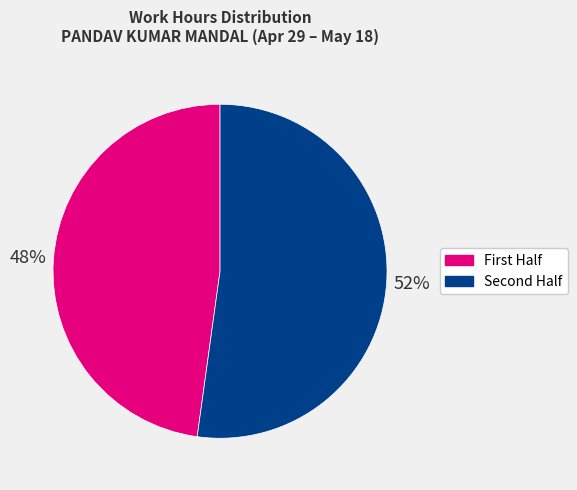

Does any single category account for the majority?

Yes